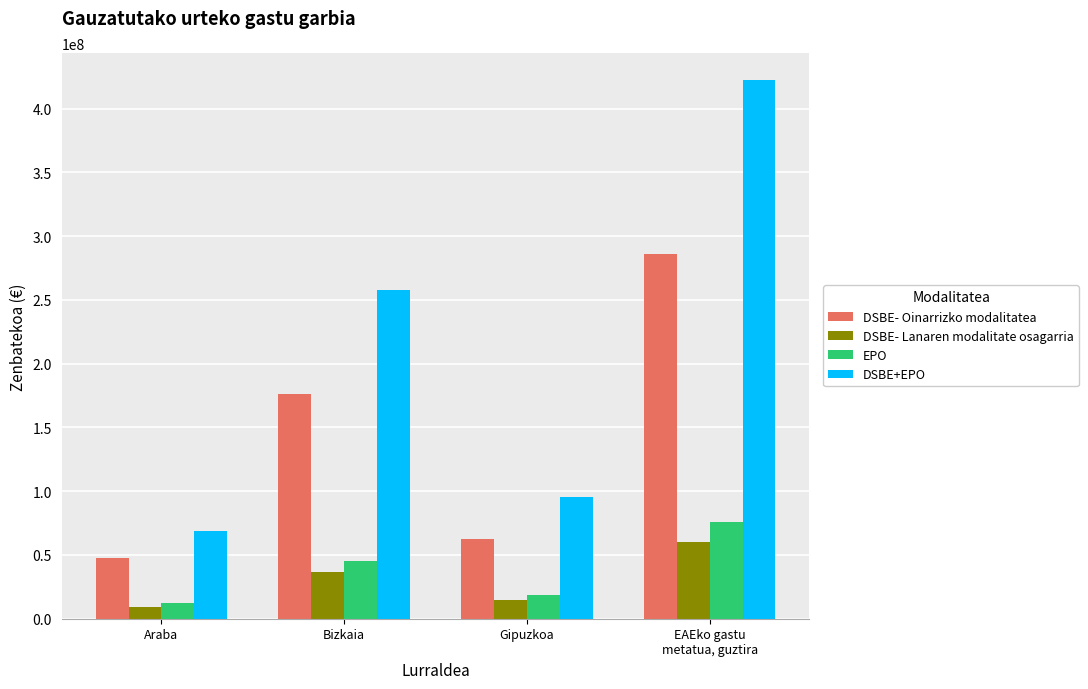

What position from the right is Bizkaia?

3